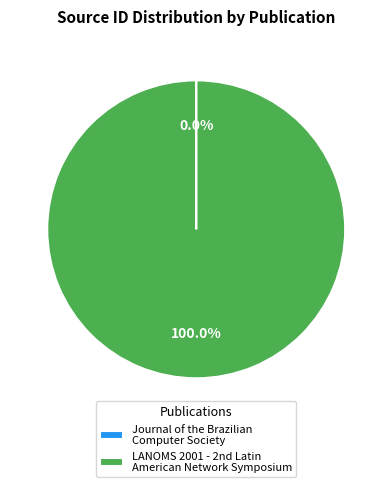

Which slice is the largest?

LANOMS 2001 - 2nd Latin American Network Symposium